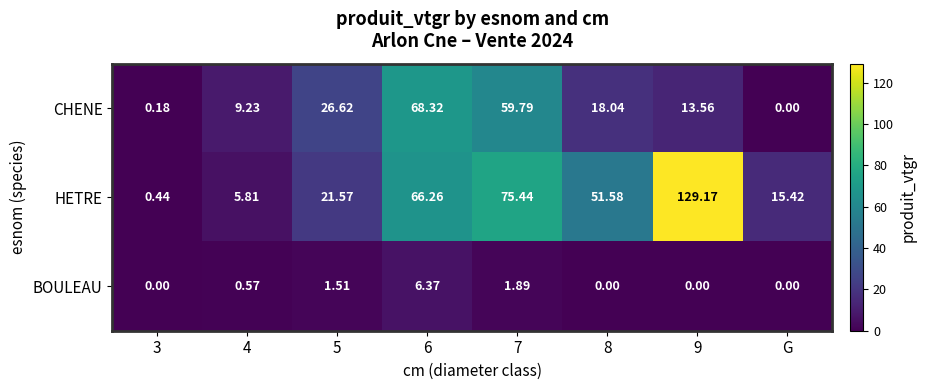

Which series changed the most between 4 and 7?

HETRE